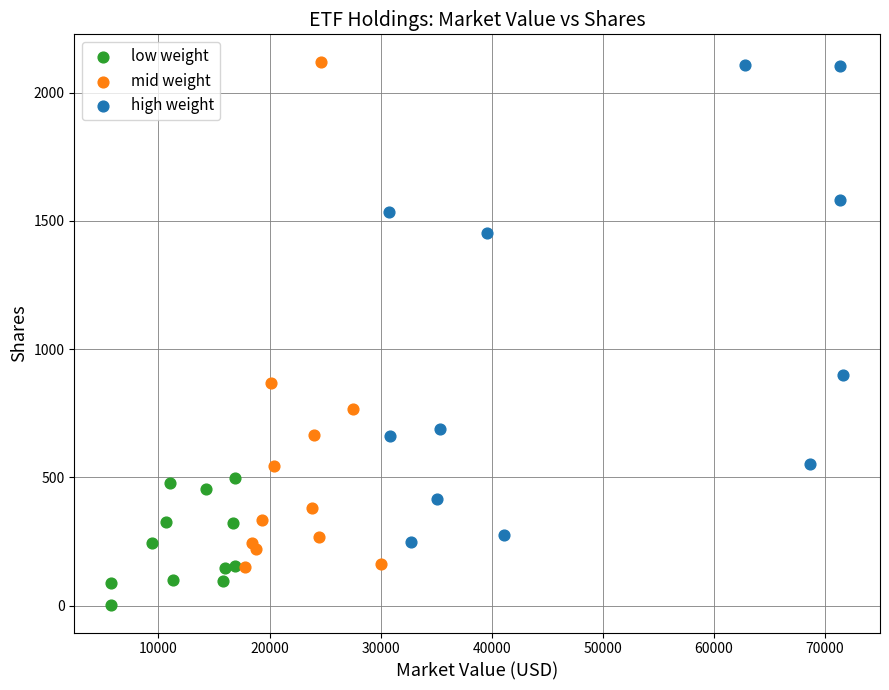

What are all the series names shown in the legend?

low weight, mid weight, high weight